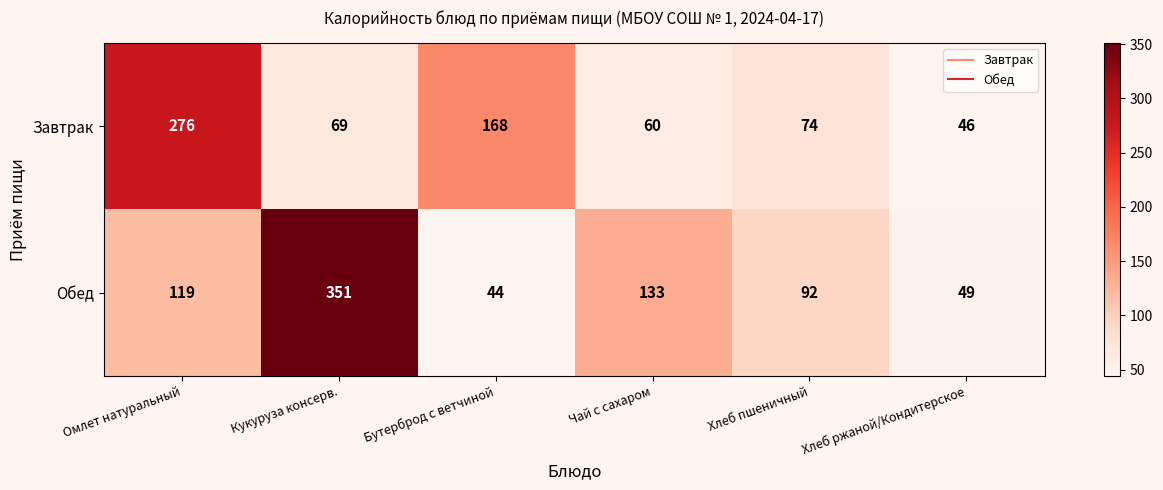

Which label corresponds to the smallest value in the chart?

Бутерброд с ветчиной